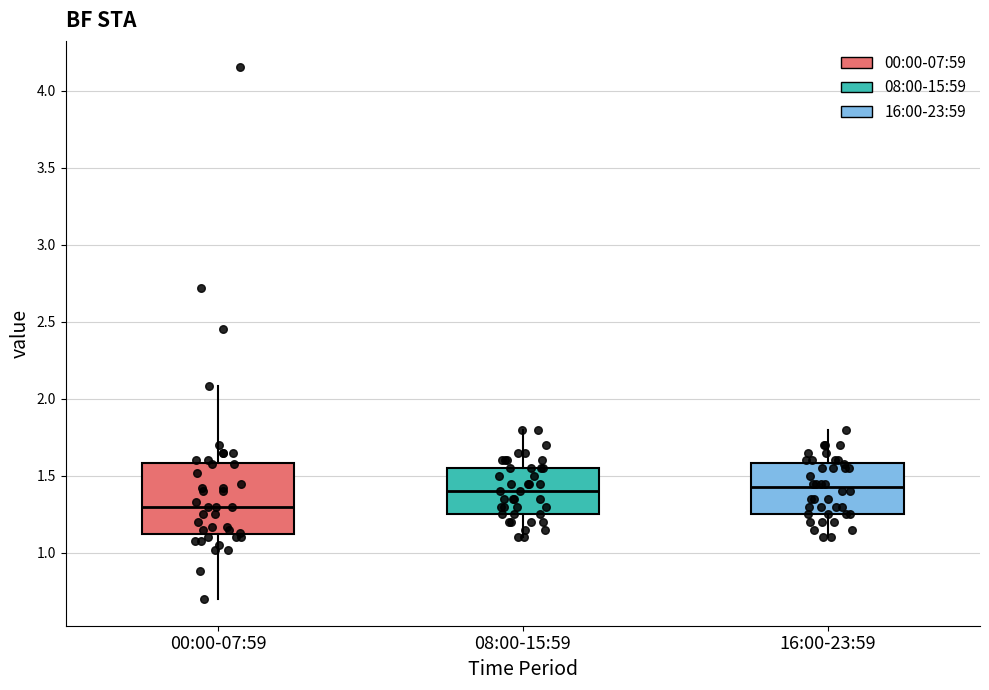

Comparing the boxes themselves (not the whiskers), which one is the tallest?

00:00-07:59